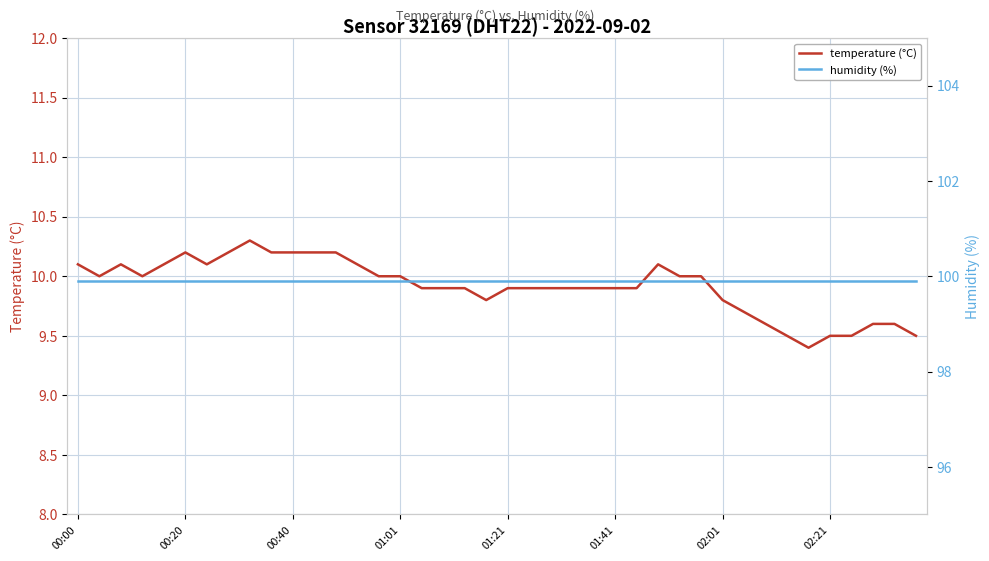

List the series in order of their peak value, highest first.

humidity (%), temperature (°C)